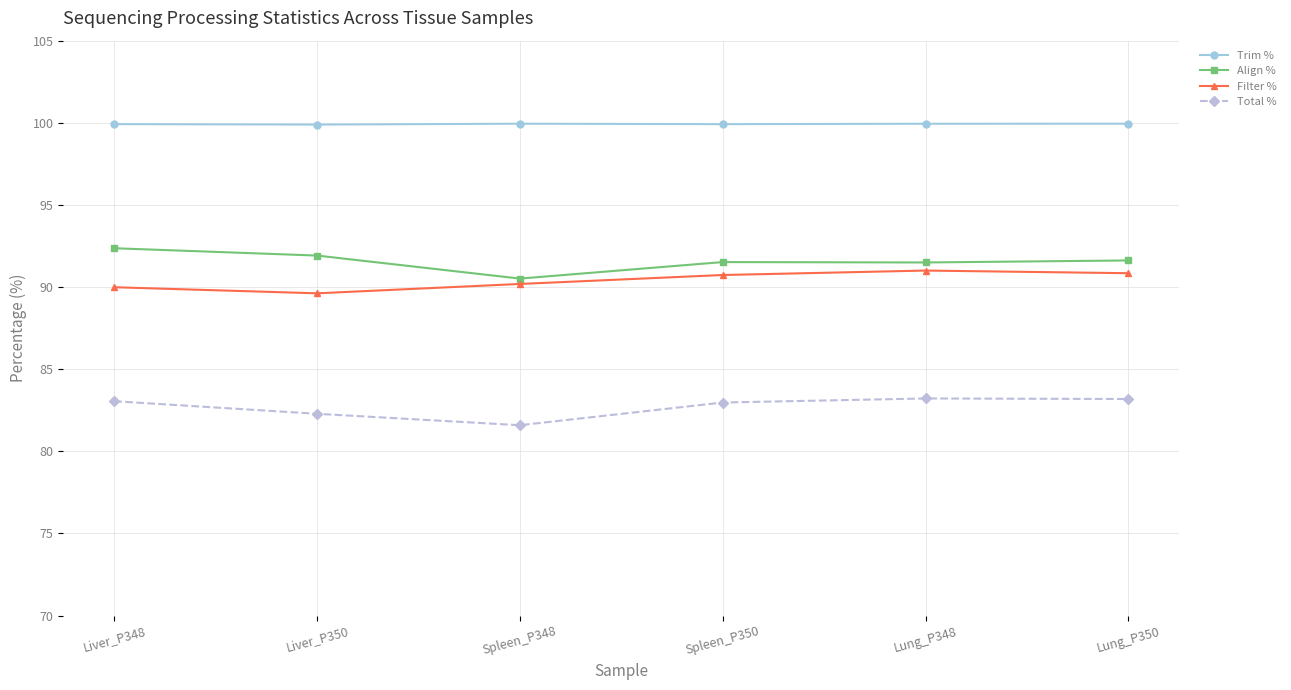

How many lines are shown in the chart?

4